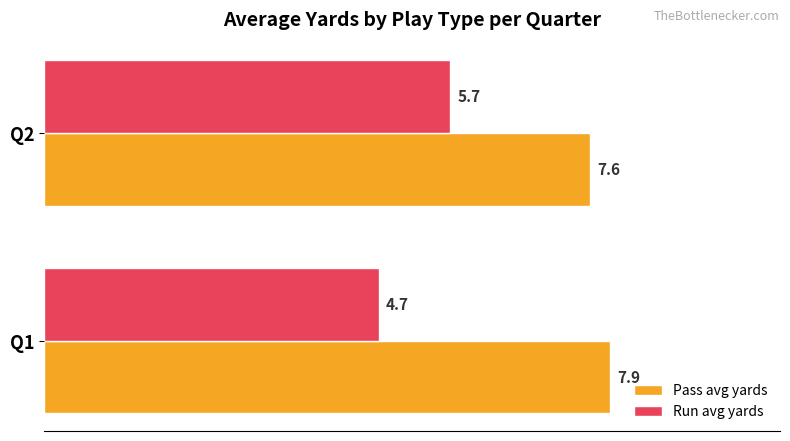

What is the maximum value shown in the chart?

7.9